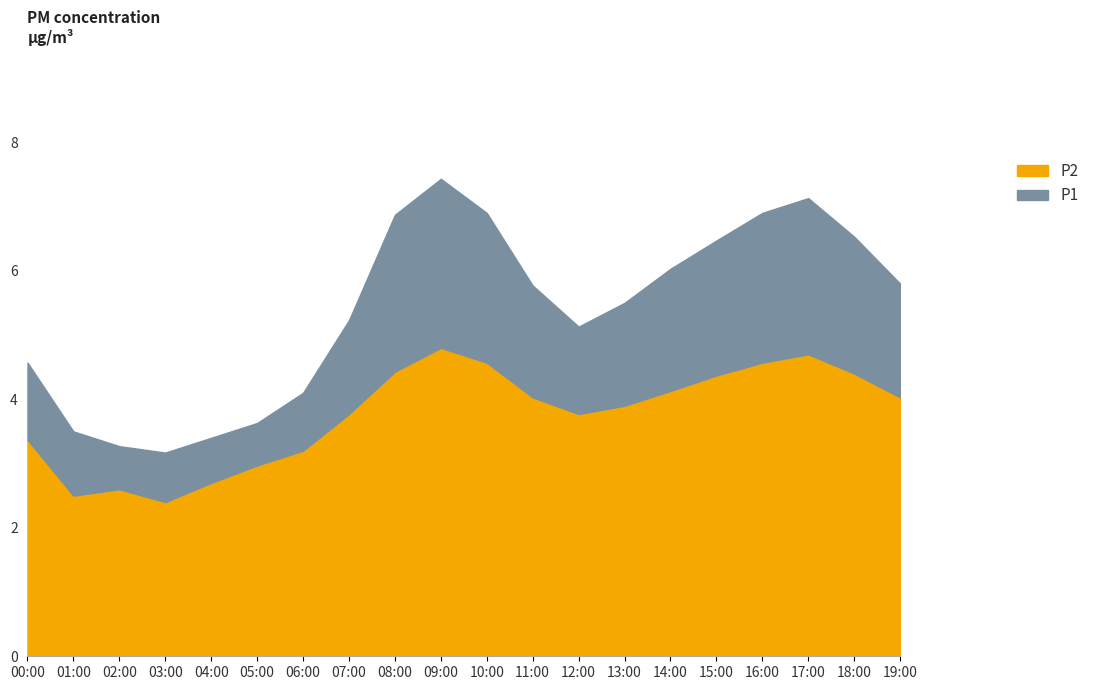

What is the highest value of the P2 series?

4.8